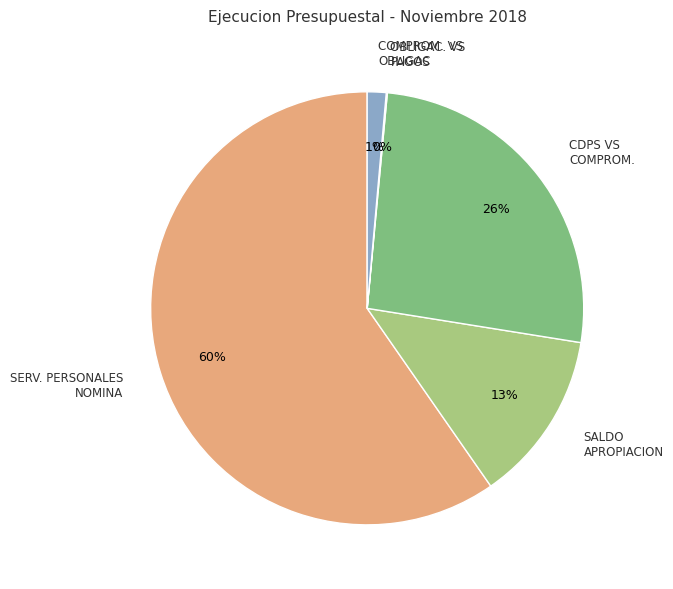

Is the sum of COMPROM. VS OBLIGAC and SALDO APROPIACION greater than half?

No